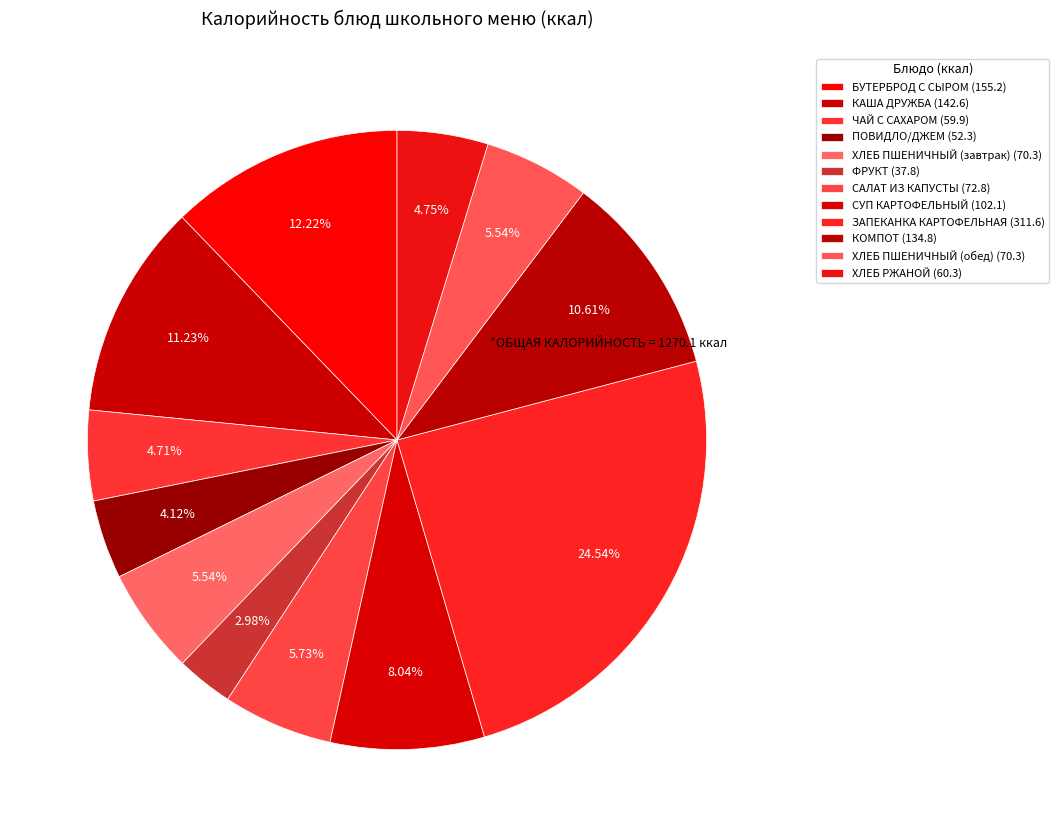

Which category has the biggest portion of the pie?

ЗАПЕКАНКА КАРТОФЕЛЬНАЯ